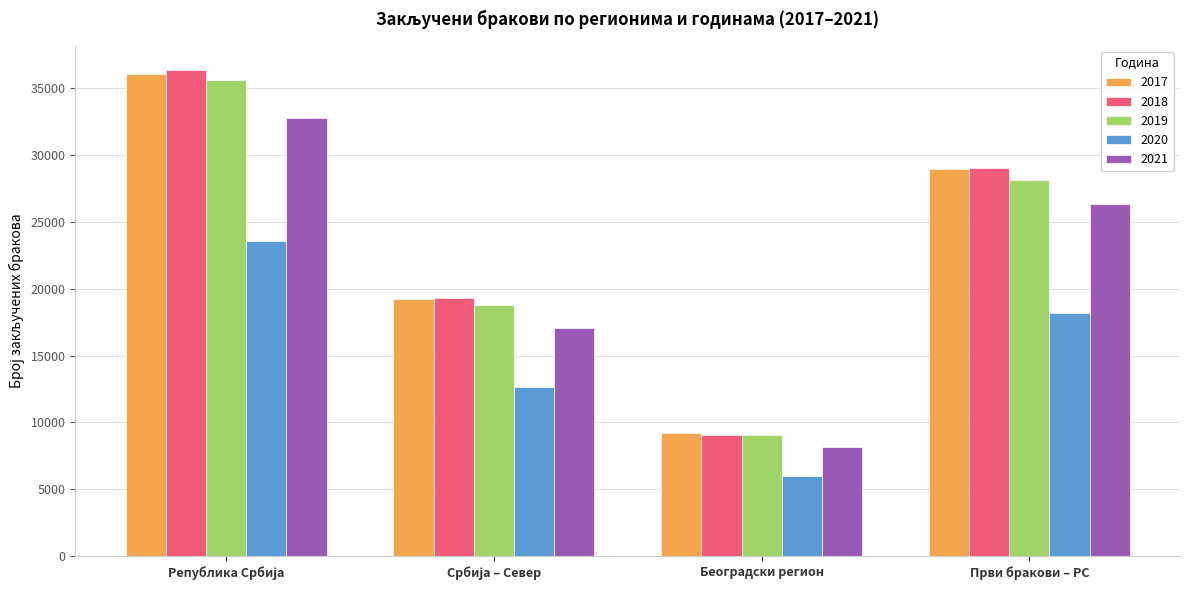

What is the value of the 2020 bar at the 4th from the left?

18209